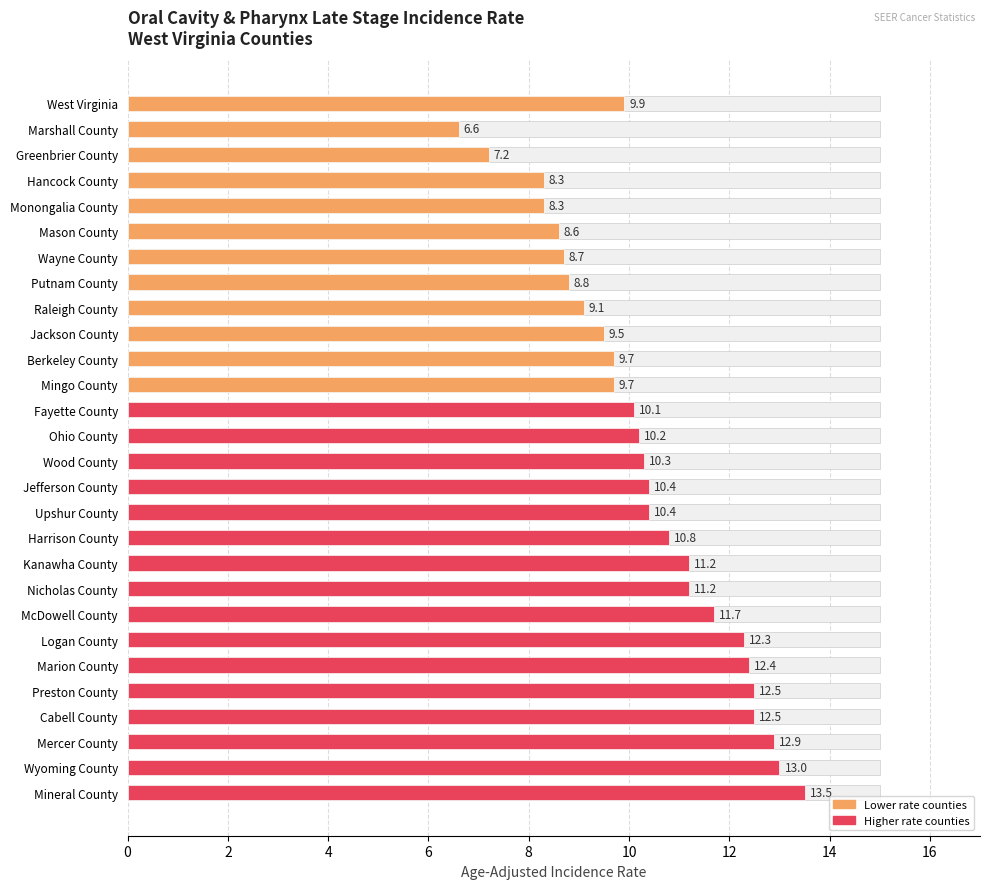

Where does the data first go above 10?

Fayette County